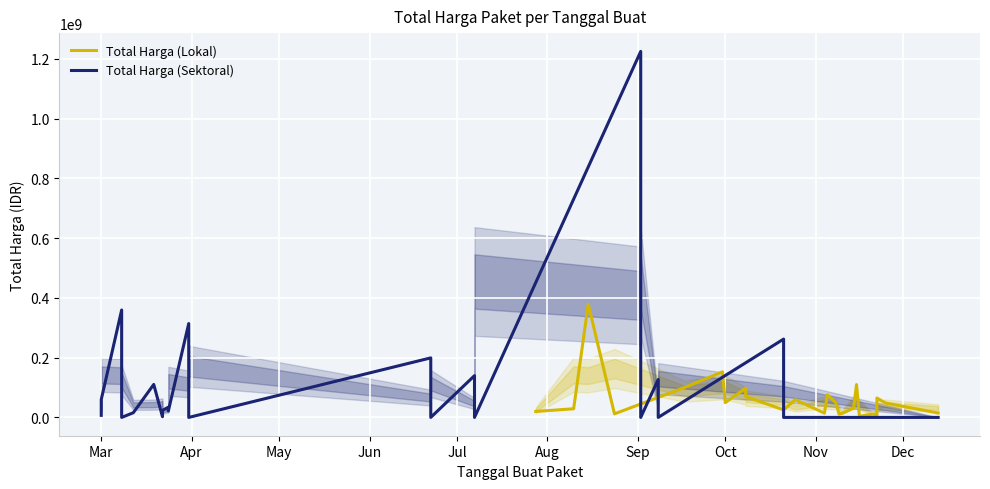

Reading left to right, transcribe all the data shown in this chart.

Total Harga (Lokal): 19950000	29000000	379075000	12000000	100000000	152477000	49478000	98000000	70000000	25200000	59375000	14400000	75920000	48140000	11100000	13442000	30800000	110000000	3825000	11800000	5093000	65000000	48140000	14750000
Total Harga (Sektoral): 6936000	59935000	359500000	0	15787200	110389990	2395750	23680800	34132505	27720000	21231000	314121780	0	199200000	0	139800000	0	1224682000	0	127000000	0	262118150	0	0